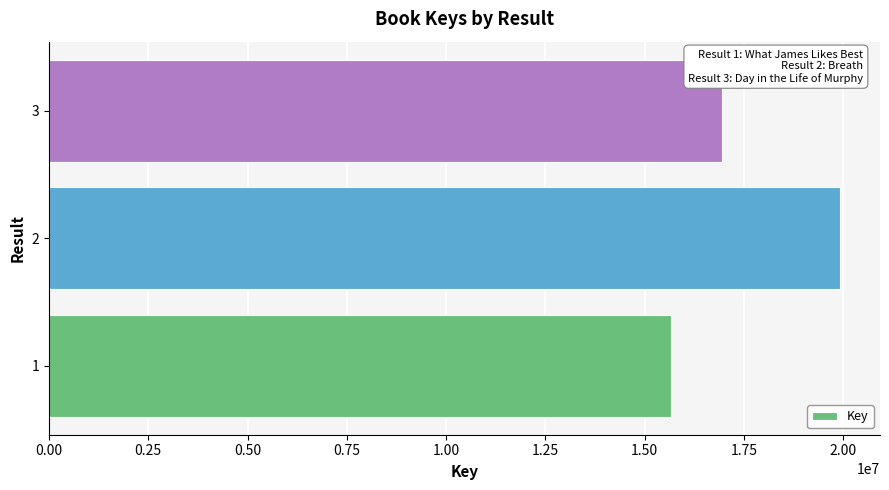

Rank the categories by value from lowest to highest.

1, 3, 2